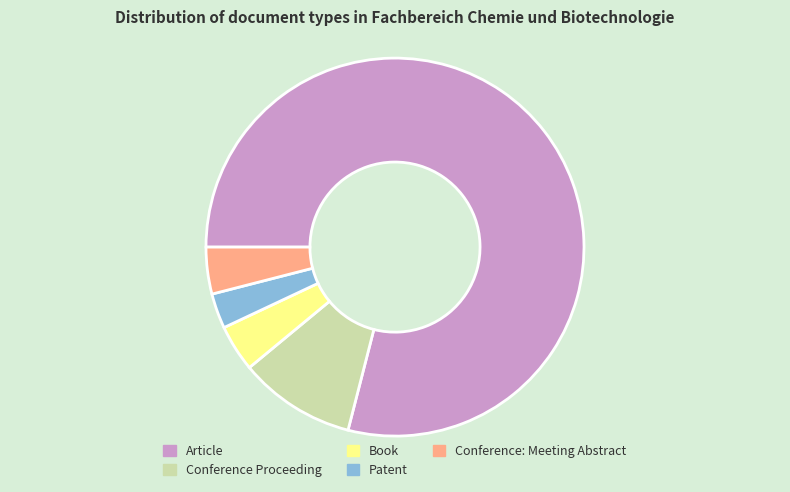

Which slice is the largest?

Article